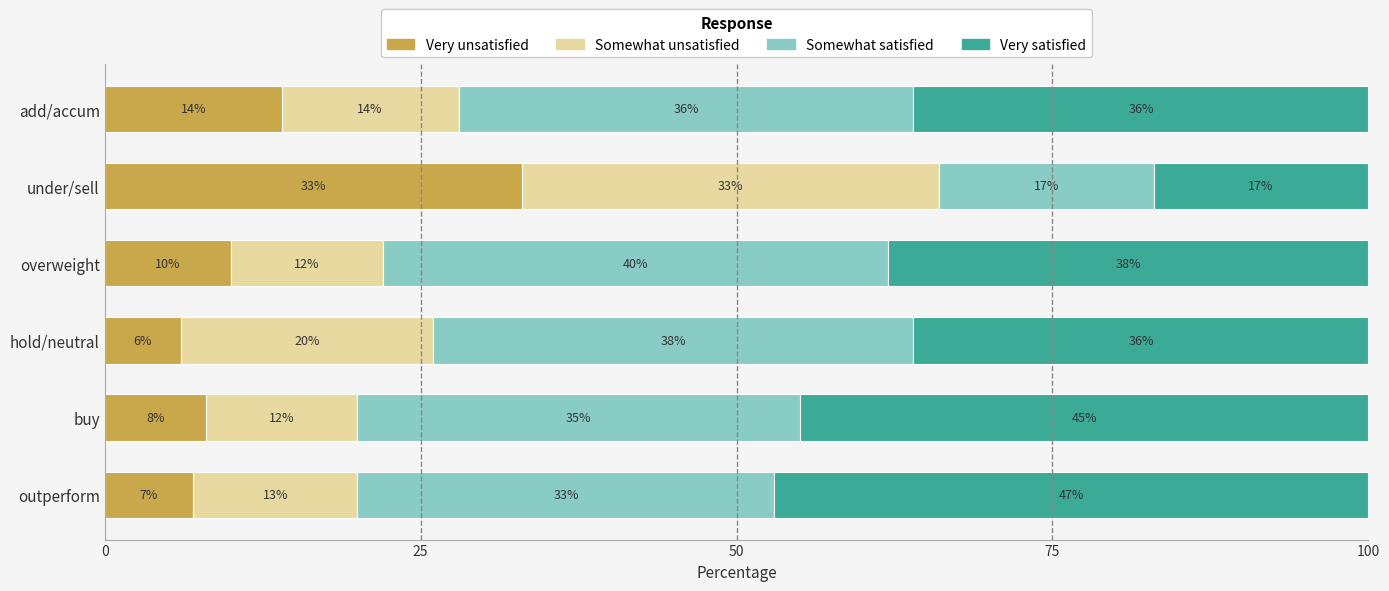

True or false: Very unsatisfied has a value of 33 at under/sell.

True